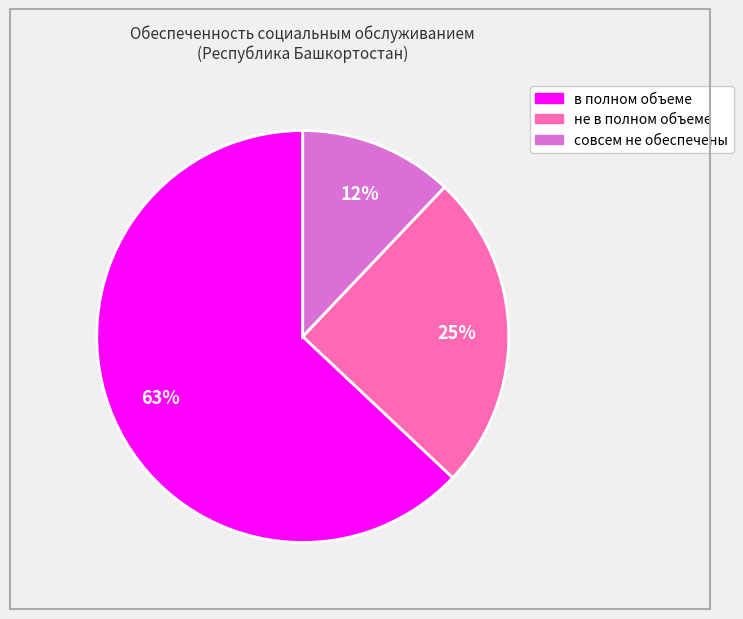

To the nearest percent, what is the average slice percentage?

33%